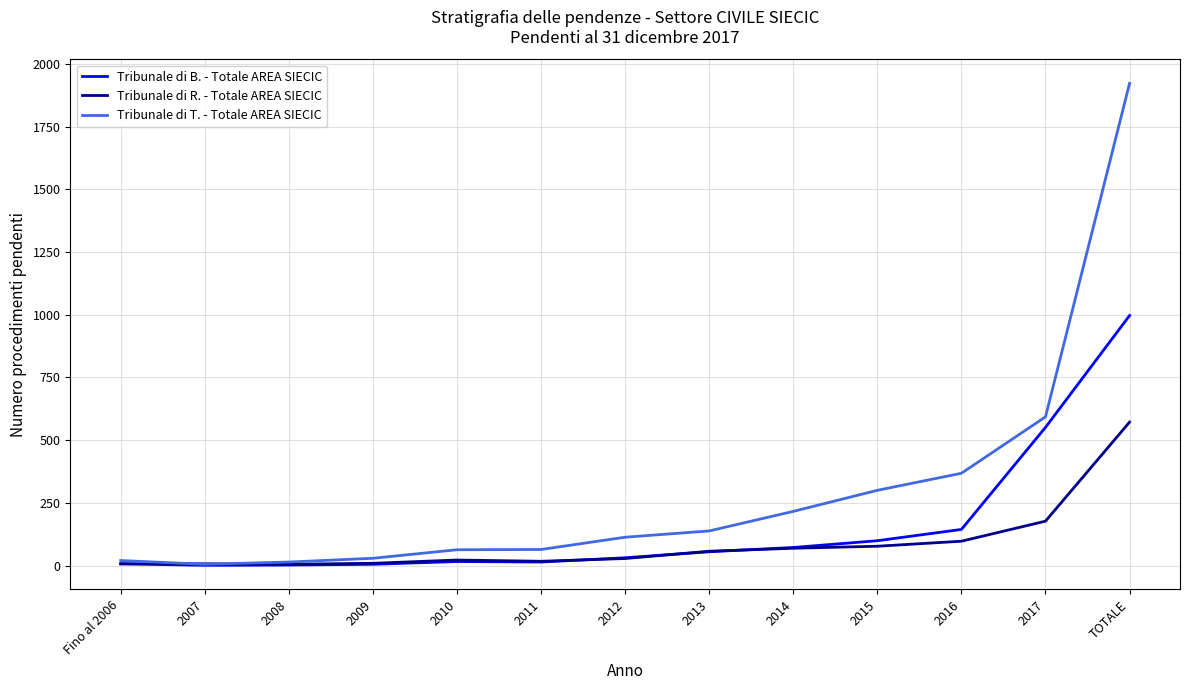

Which series changed the most between Fino al 2006 and 2014?

Tribunale di T. - Totale AREA SIECIC